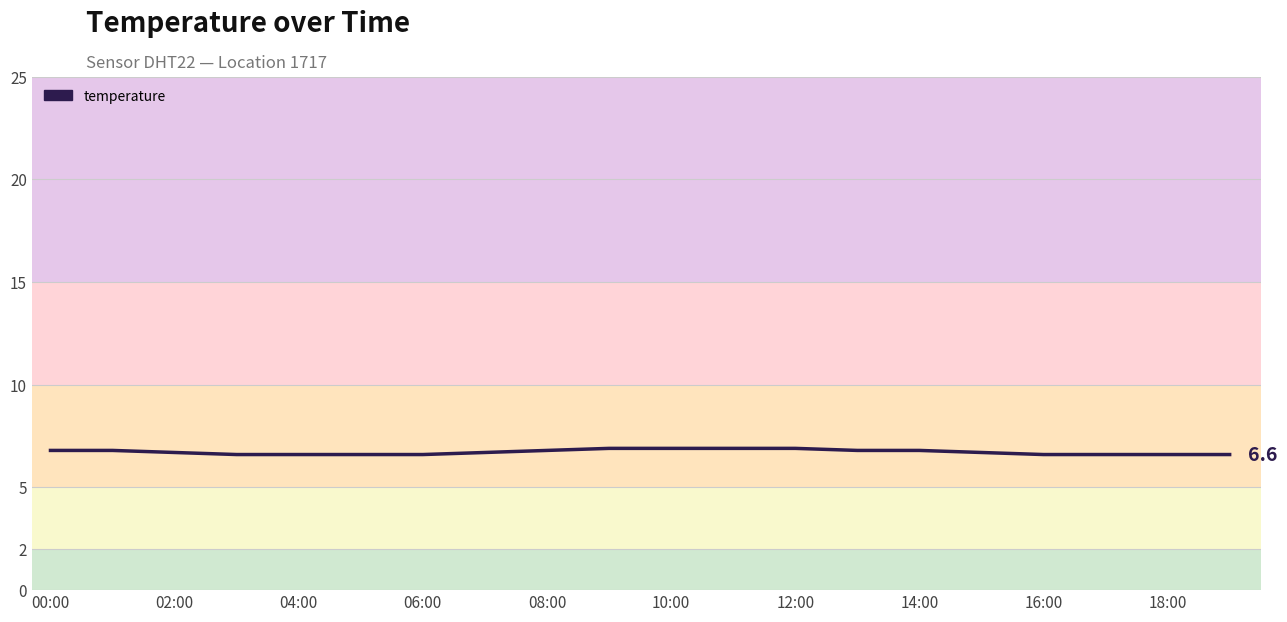

What is the difference between the maximum and minimum values?

0.3